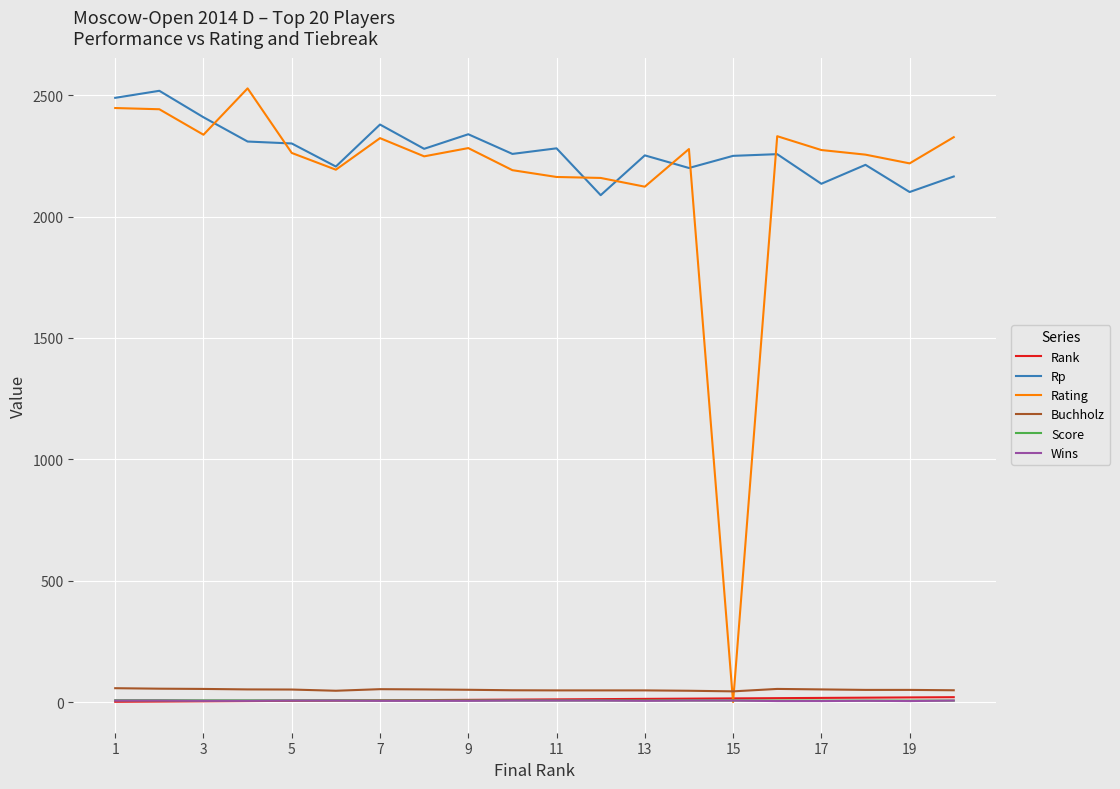

Which series has the largest range (max minus min)?

Rating